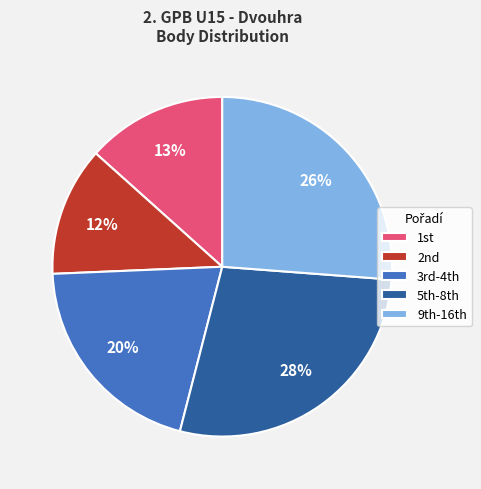

Rank the categories by value from lowest to highest.

2nd, 1st, 3rd-4th, 9th-16th, 5th-8th